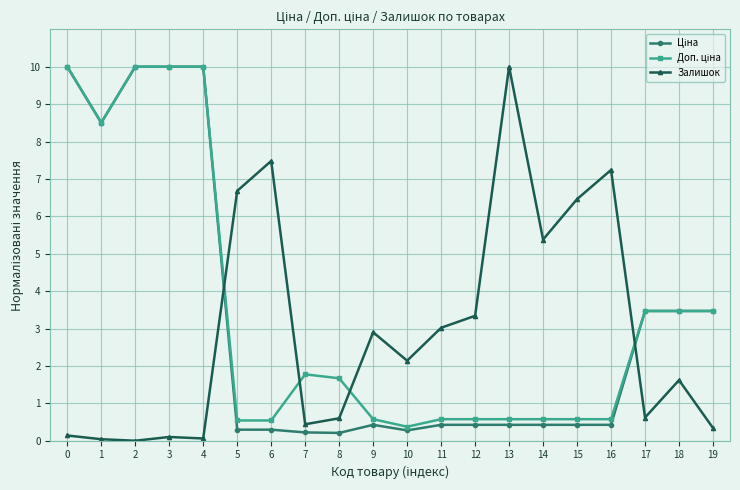

What is the maximum value for Залишок?

10.0